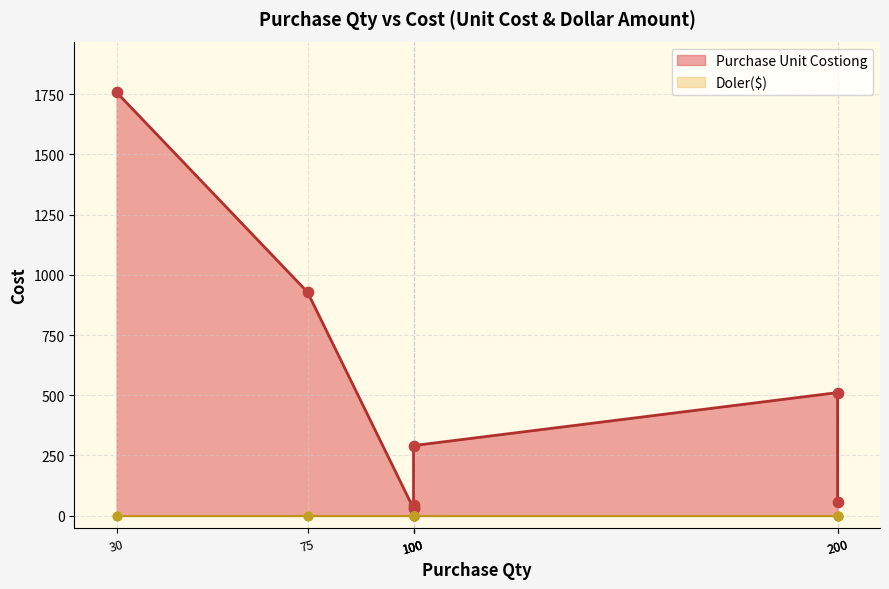

At how many categories does at least one series exceed 1457?

1